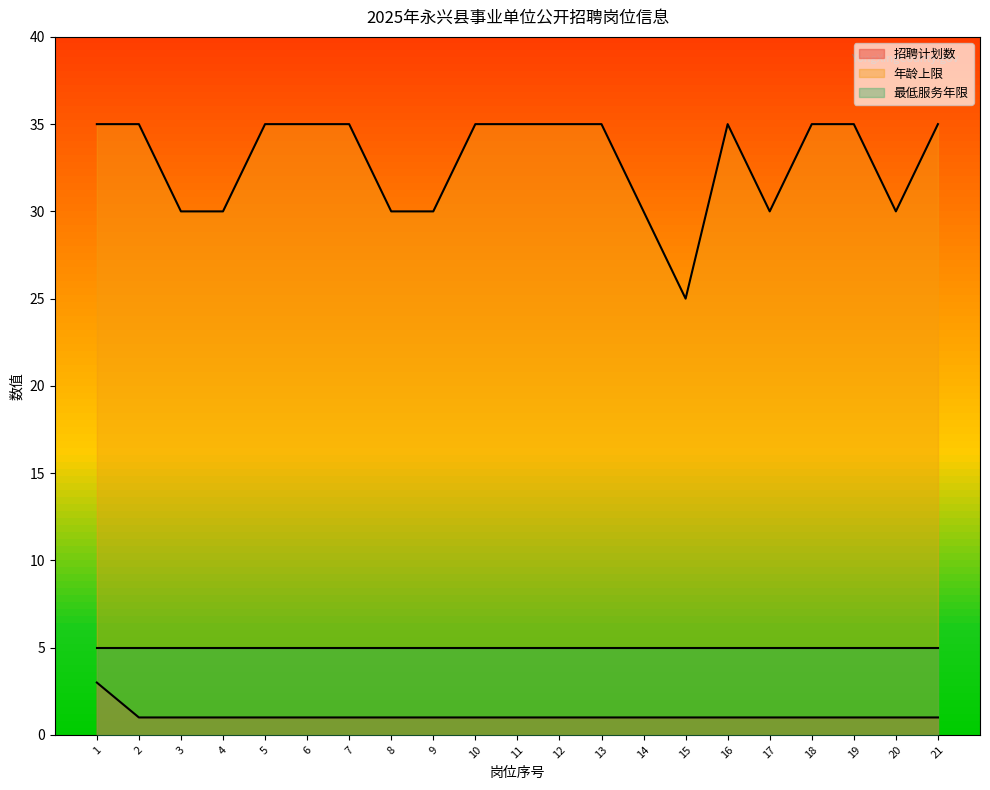

True or false: 年龄上限 and 招聘计划数 cross at least once.

False